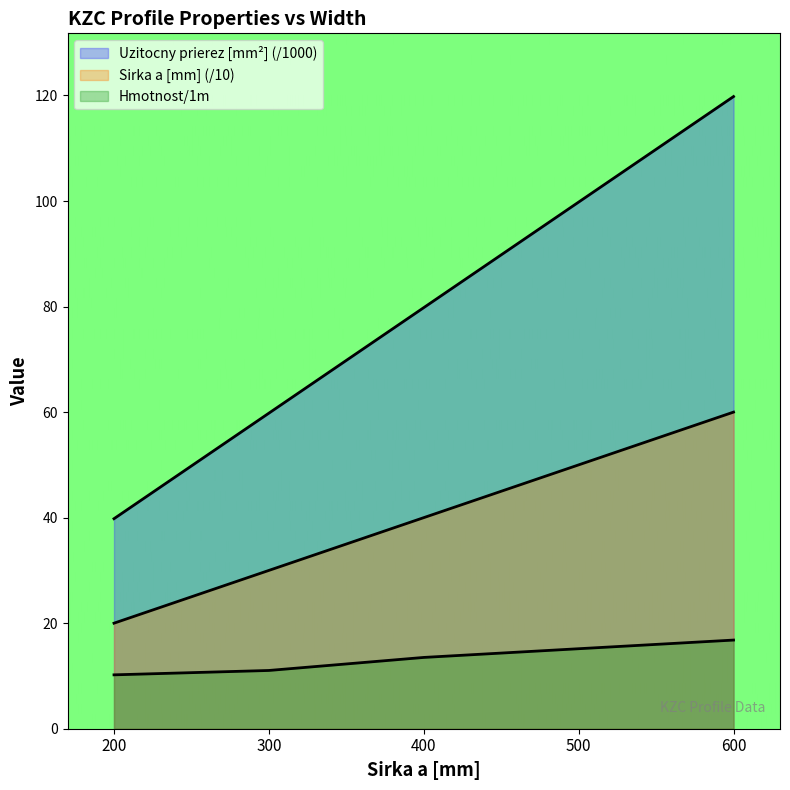

How many lines are shown in the chart?

3